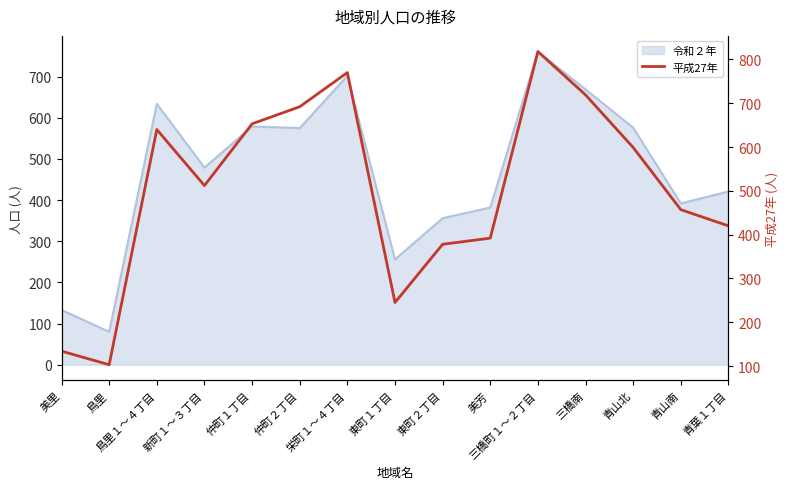

What is the minimum value shown in the chart?

103